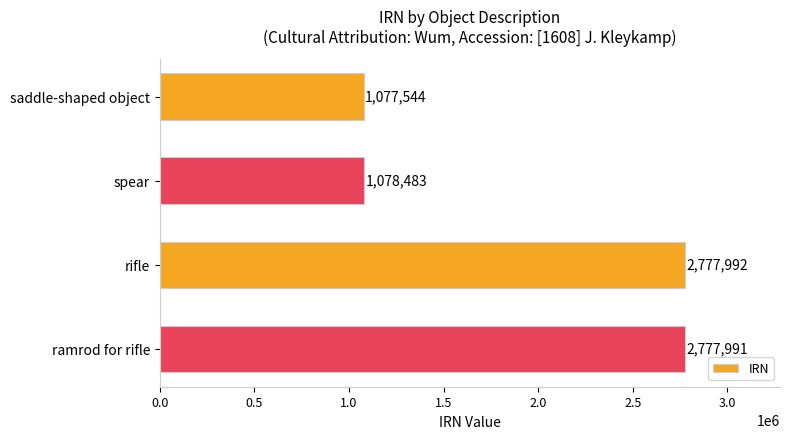

What is the greatest value displayed?

2777992